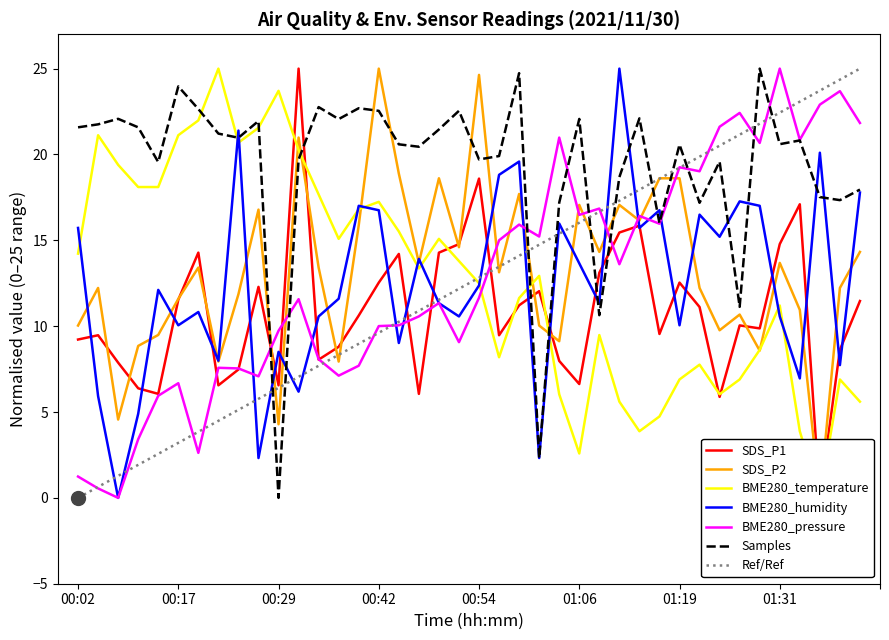

What is the maximum value for BME280_humidity?

25.0